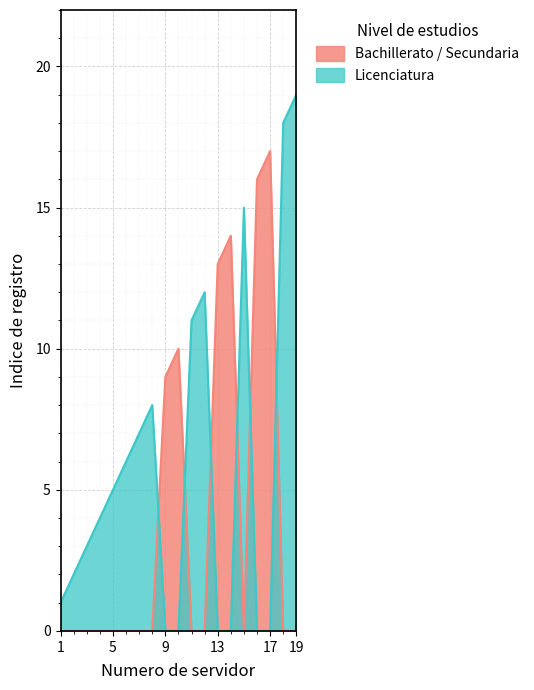

How many lines are shown in the chart?

2